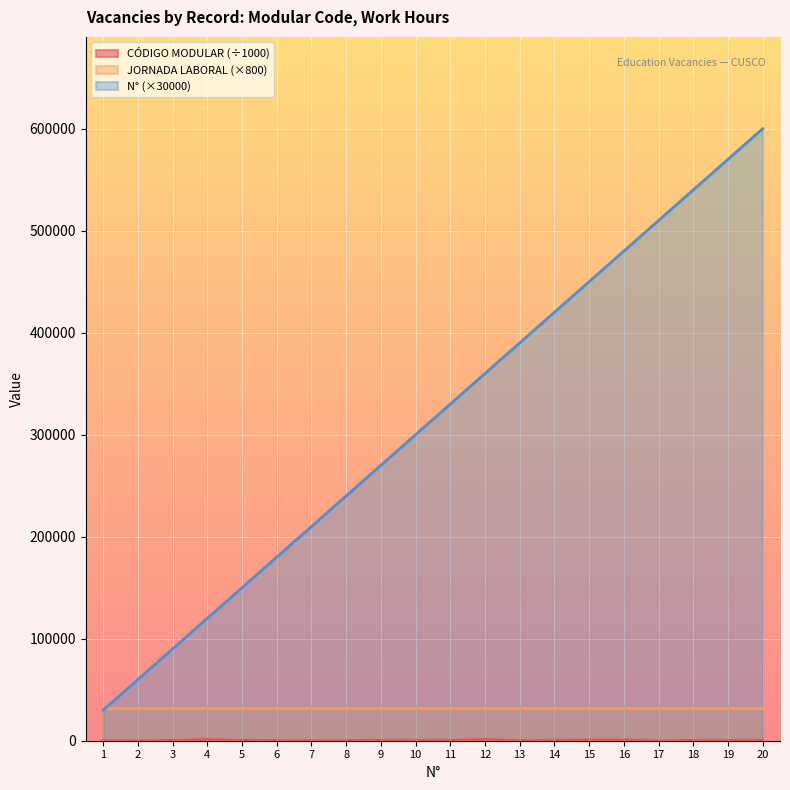

How many interior local peaks does the CÓDIGO MODULAR series have?

5